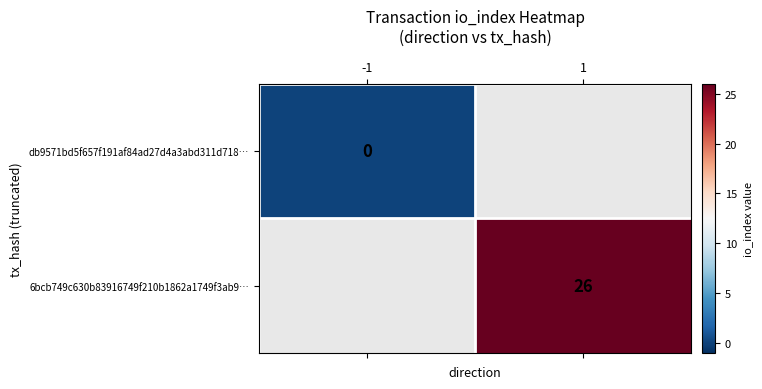

The 6bcb749c630b83916749f210b1862a1749f3ab9… series shows 35 at 1. True or false?

False